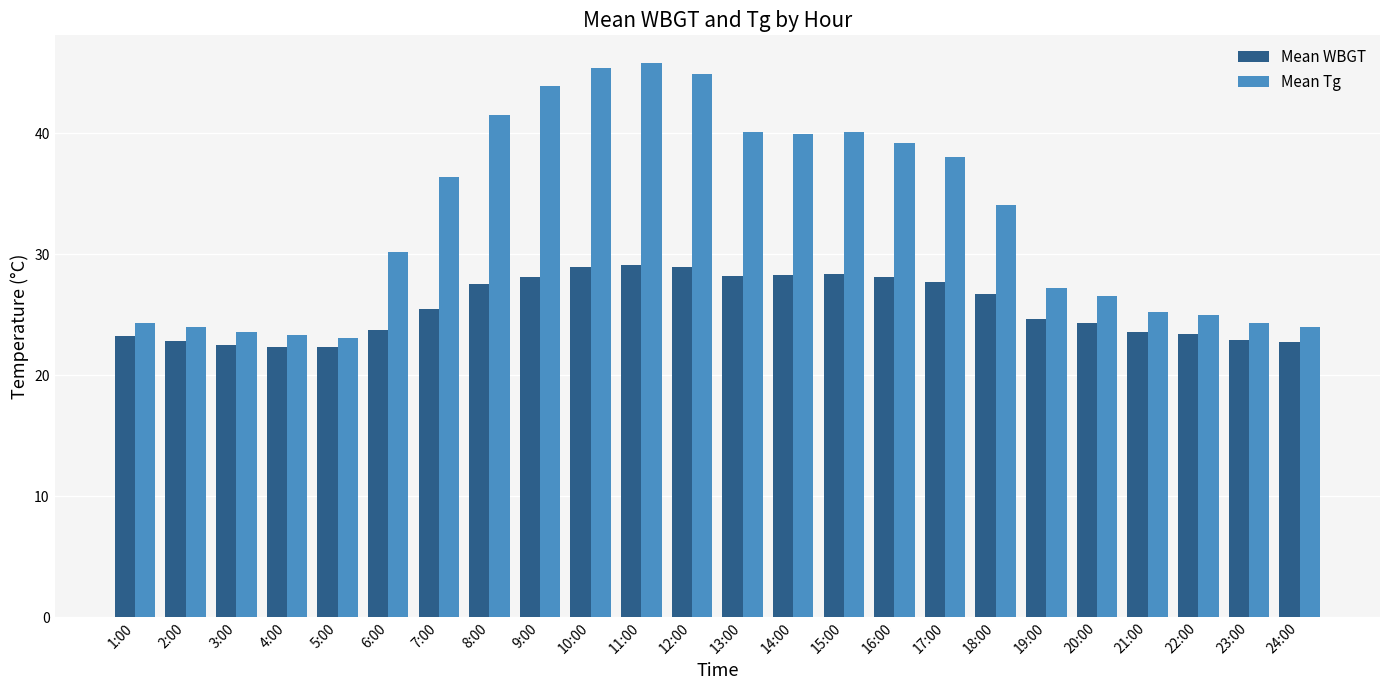

What is the difference between the maximum and minimum values in the Mean Tg series?

22.7